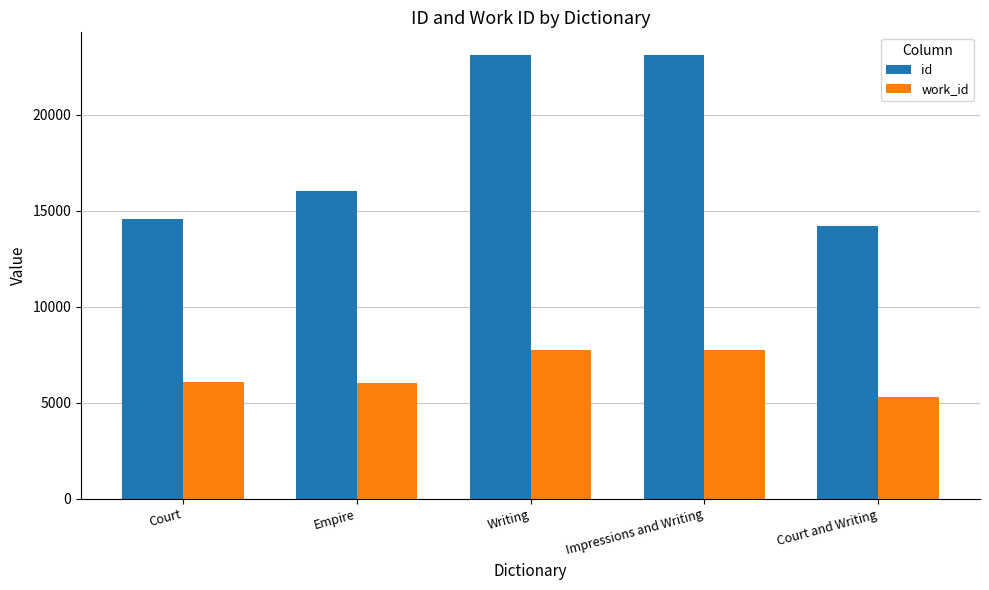

True or false: work_id has a value of 7752 at Impressions and Writing.

True